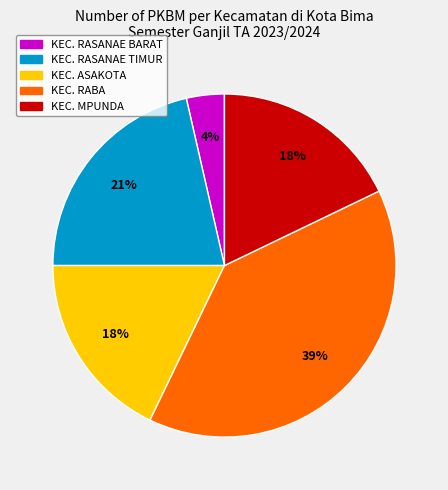

Count the number of slices in the pie.

5